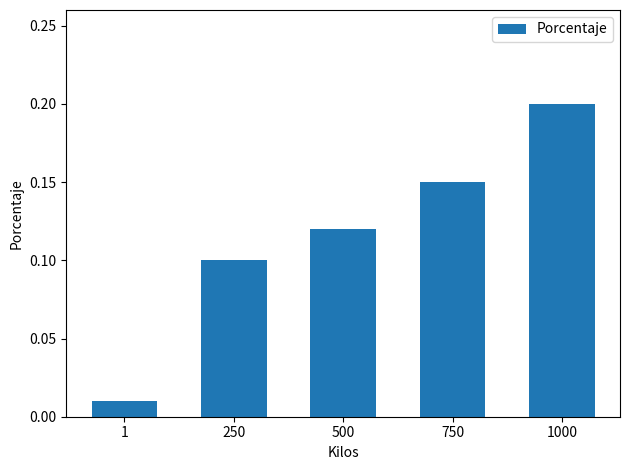

What is the sum of all values?

0.6